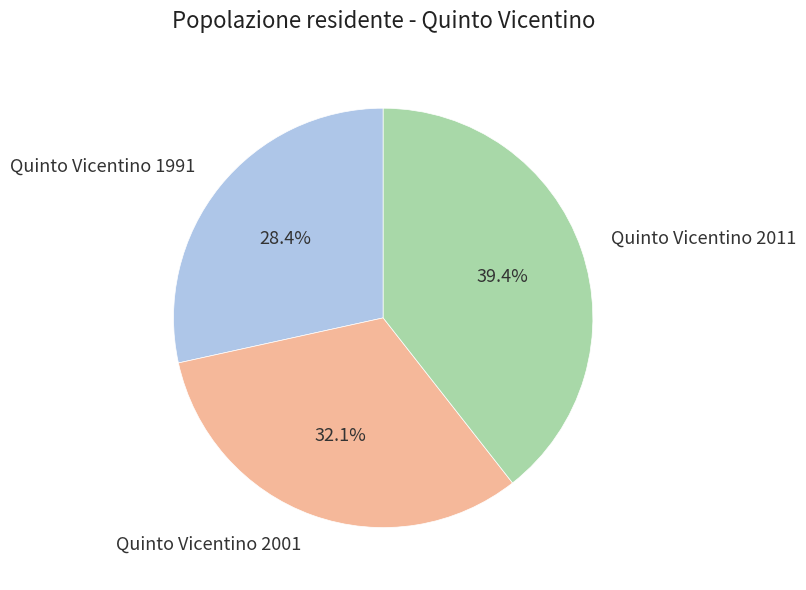

What percentage is the Quinto Vicentino 2001 slice, to the nearest percent?

32%